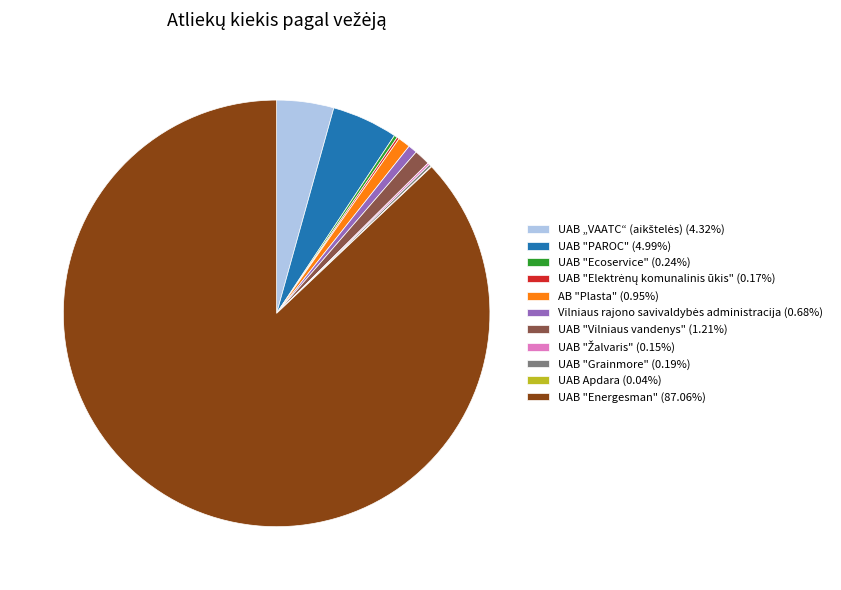

What is the majority slice?

UAB "Energesman"